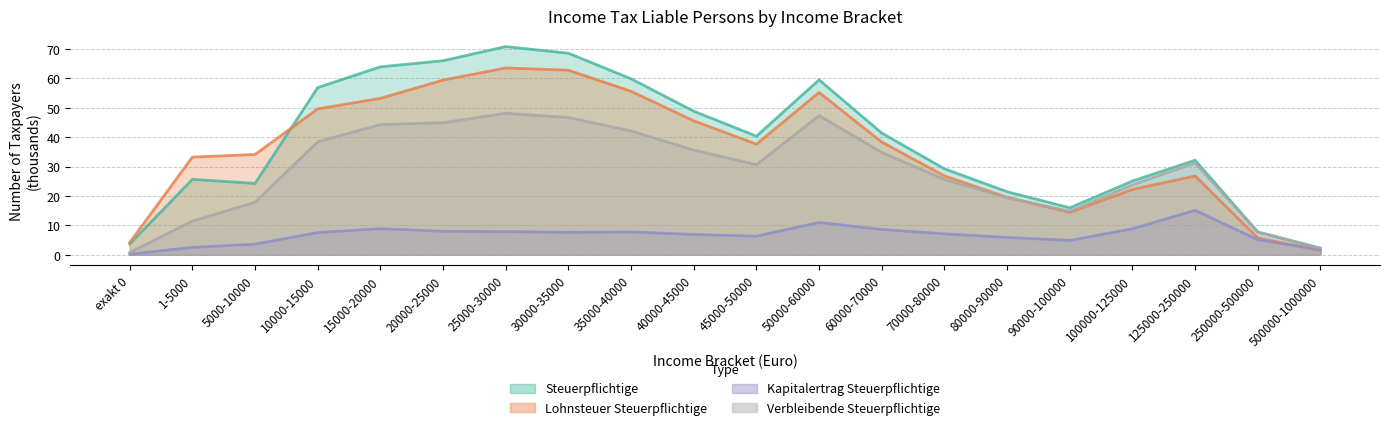

What is the sum of the Verbleibende Steuerpflichtige (col_9) values at 25000-30000 and 80000-90000?

67.6